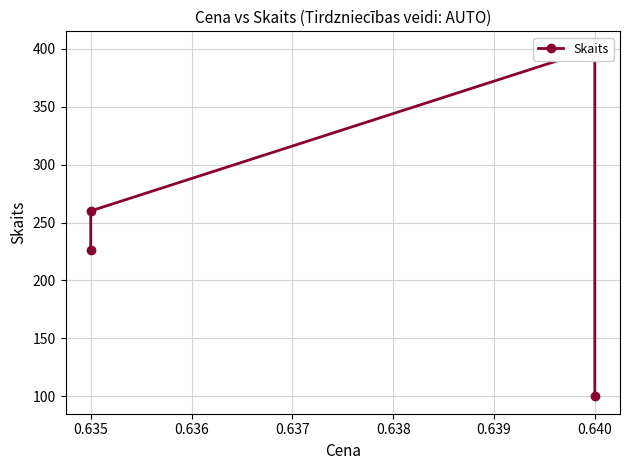

What is the approximate value at 0.635?

260